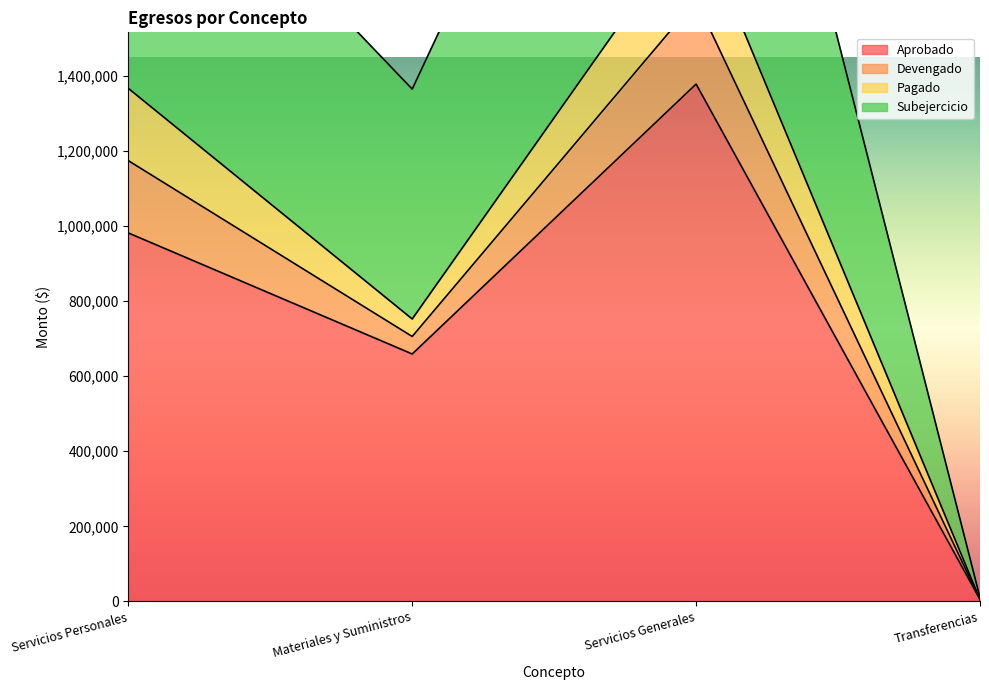

True or false: Aprobado and Subejercicio cross at least once.

False